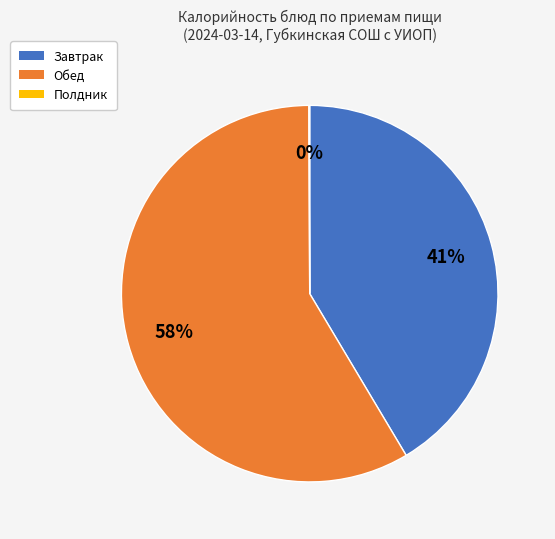

To the nearest percent, what is the average slice percentage?

33%